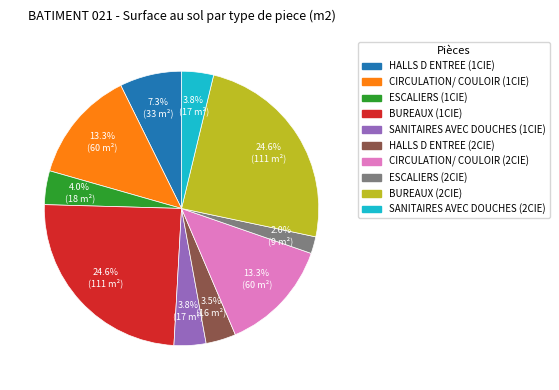

What is the smallest slice in the pie chart?

ESCALIERS (2CIE)